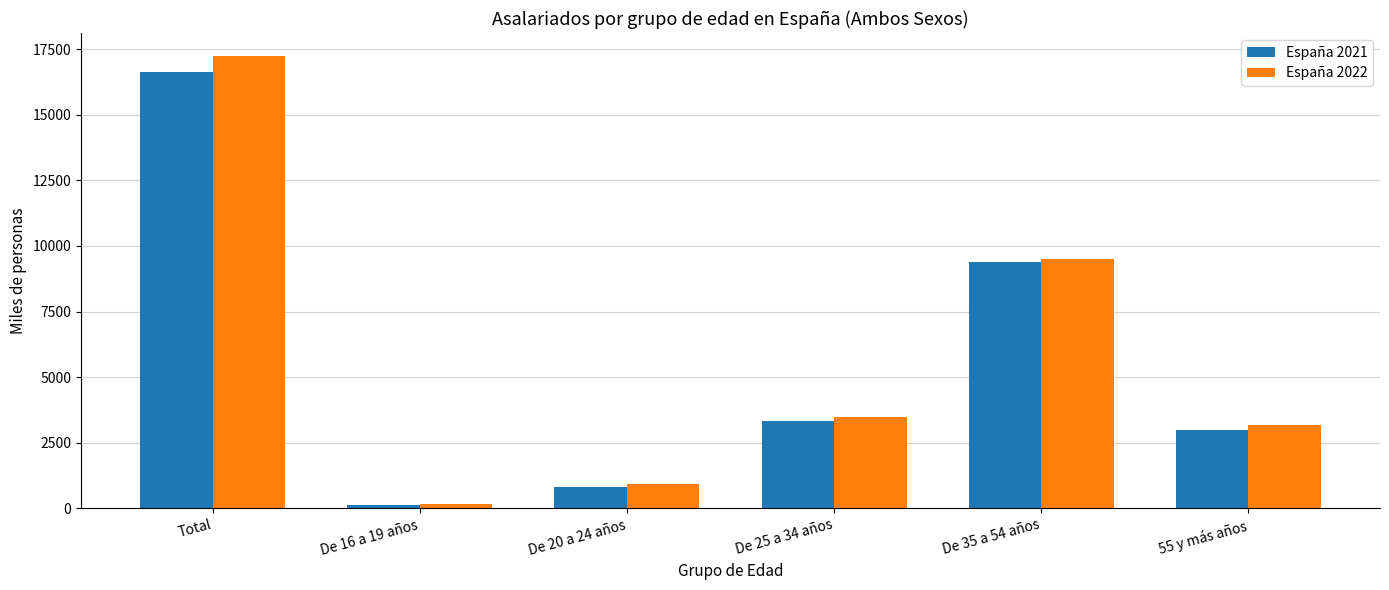

What are all the series names shown in the legend?

España 2021, España 2022